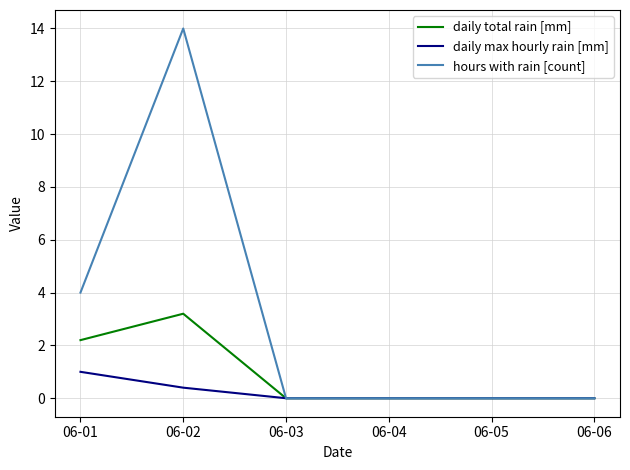

What is the difference between the maximum and minimum values in the daily total rain [mm] series?

3.2